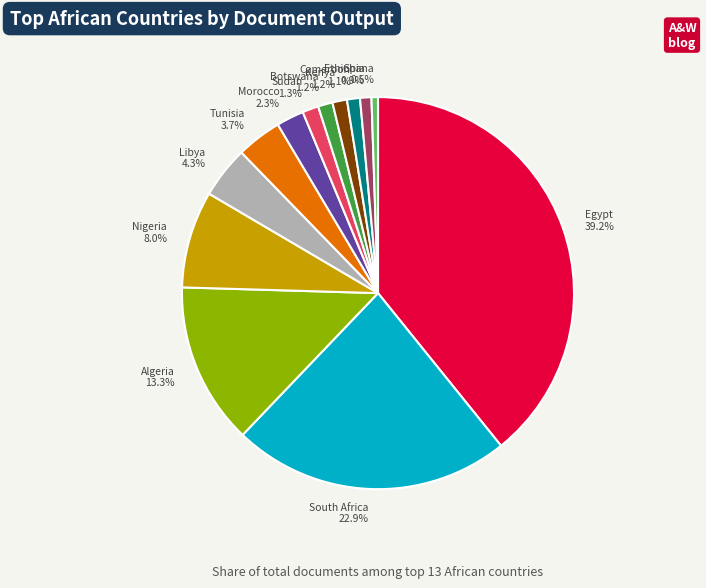

What percentage is the Algeria slice, to the nearest percent?

13%